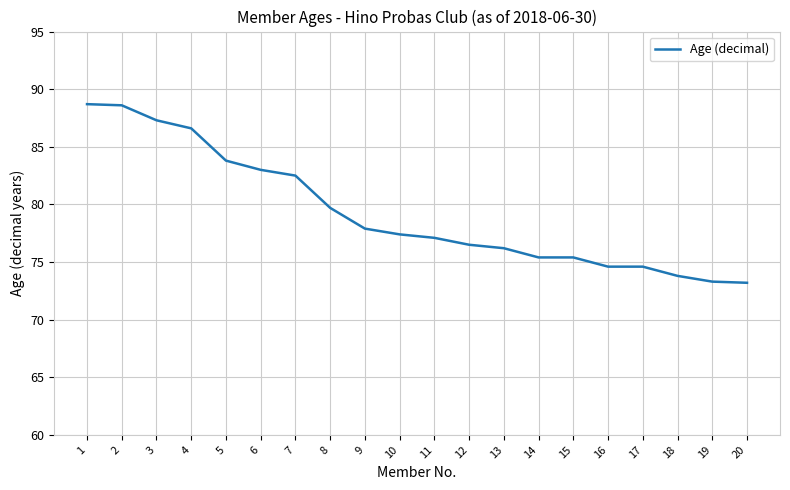

Is it true that the value at 18 is 73.8?

True